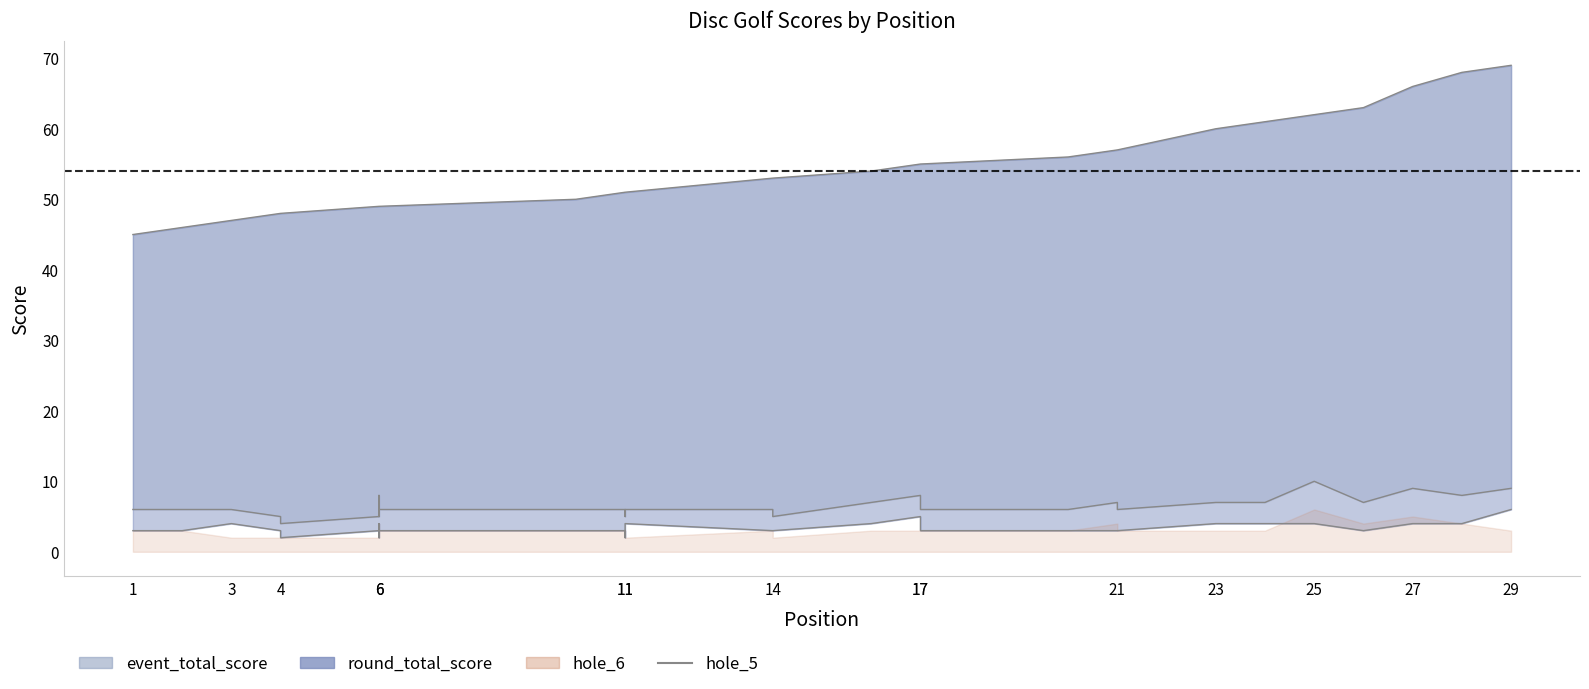

Which label corresponds to the smallest value in the chart?

4